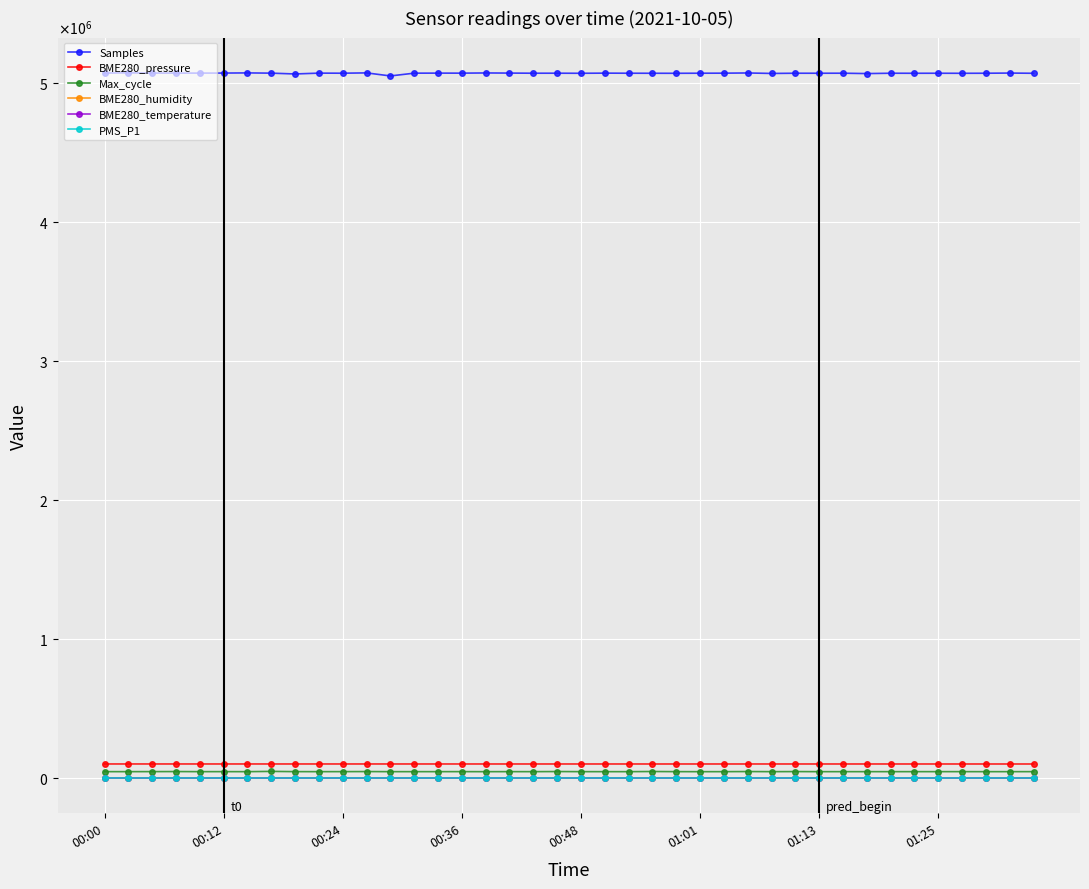

Does the chart have visible grid lines?

Yes